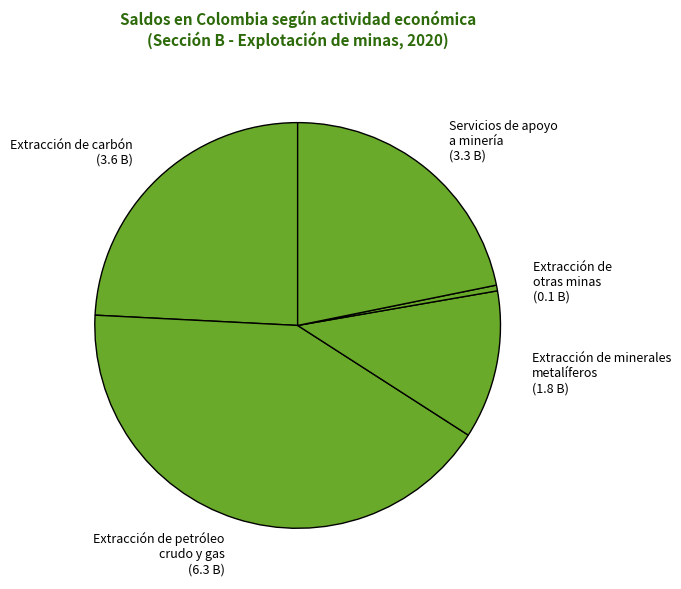

The Extracción de minerales metalíferos slice represents 12% of the pie. True or false?

True